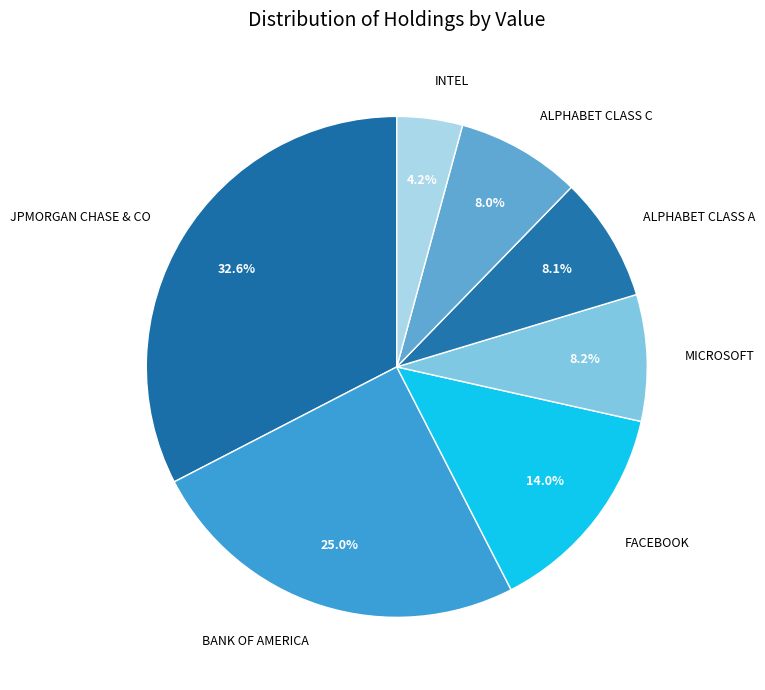

Do INTEL and ALPHABET CLASS A together represent more than half of the pie?

No